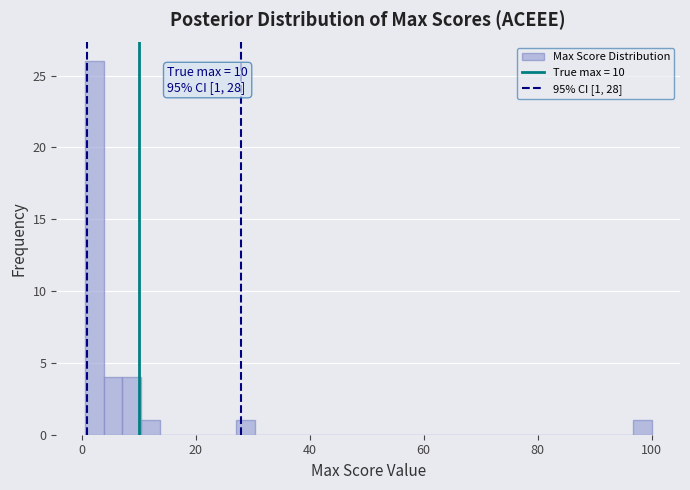

Read against the x-axis, roughly where is the centre of the tallest bar?

2